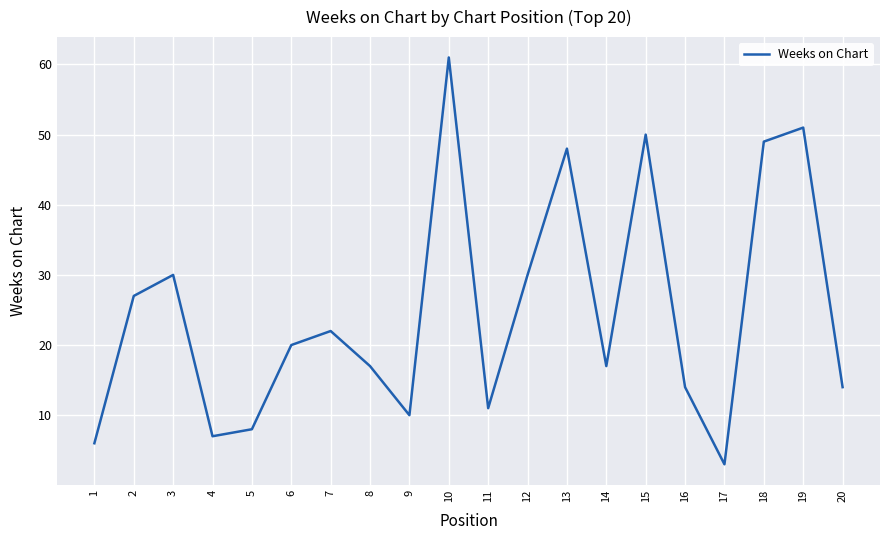

Which category has the lowest value across all series?

17